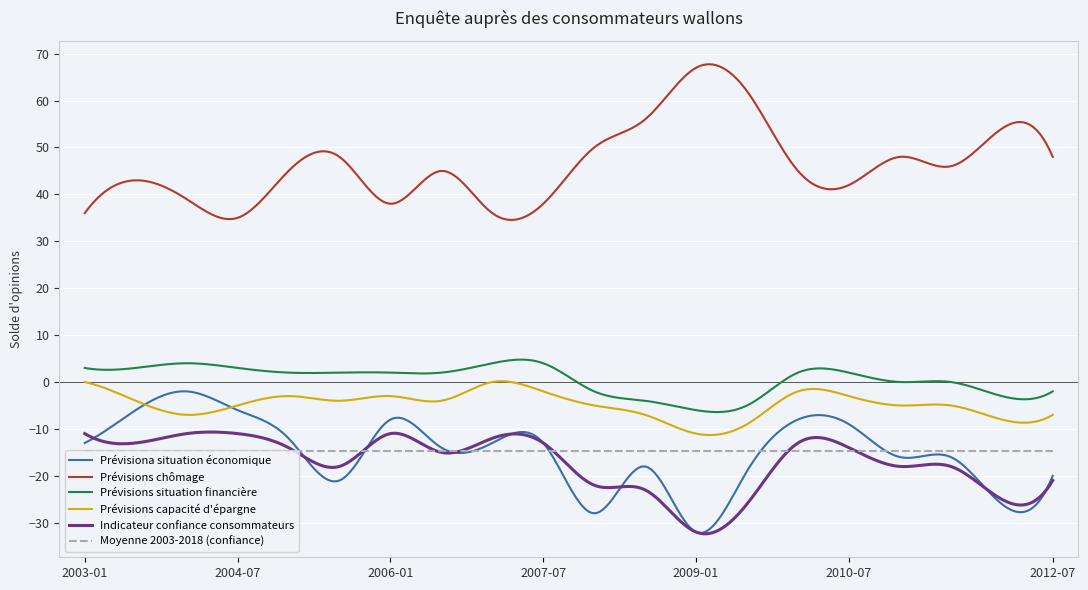

Which series has the largest total across all categories?

Prévisions chômage